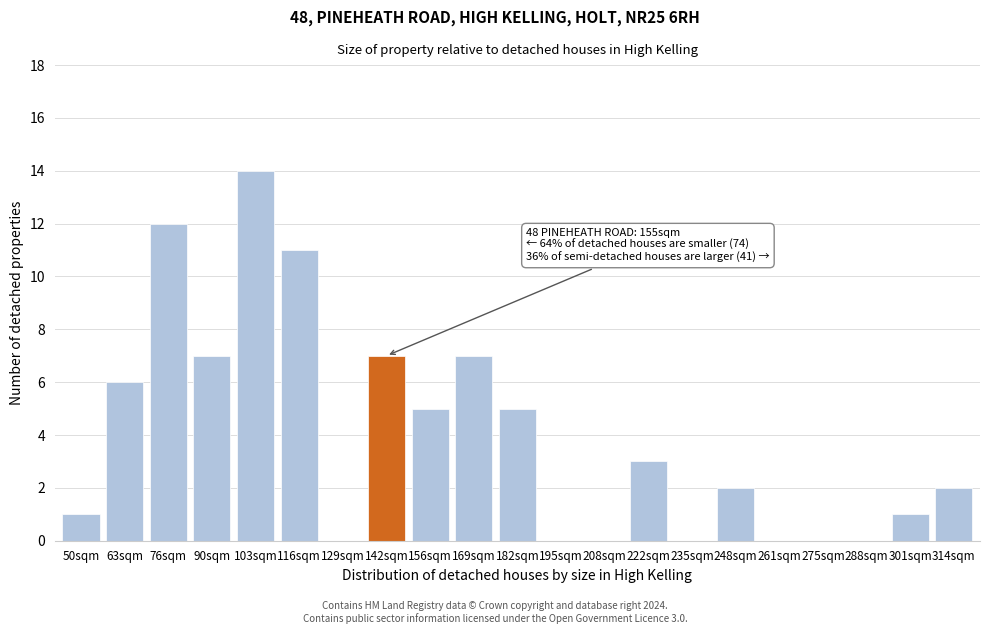

Reading right to left, extract all data points from this chart.

314sqm=2	301sqm=1	288sqm=0	275sqm=0	261sqm=0	248sqm=2	235sqm=0	222sqm=3	208sqm=0	195sqm=0	182sqm=5	169sqm=7	156sqm=5	142sqm=7	129sqm=0	116sqm=11	103sqm=14	90sqm=7	76sqm=12	63sqm=6	50sqm=1